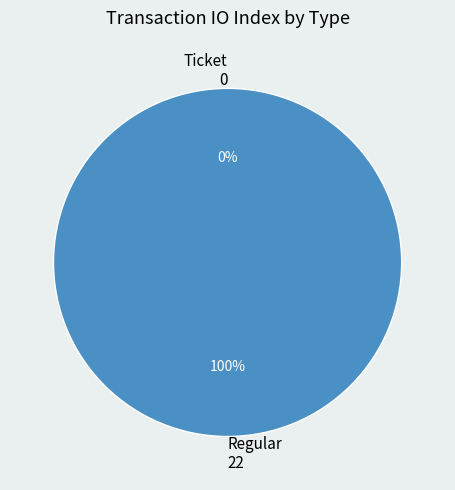

Which category has the biggest portion of the pie?

Regular